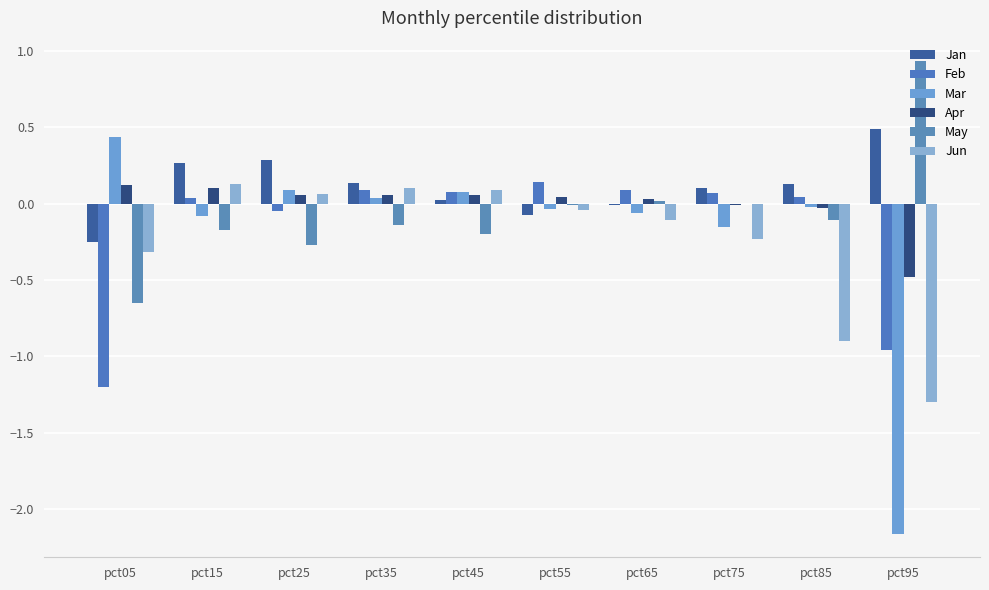

What are all the series names shown in the legend?

Jan, Feb, Mar, Apr, May, Jun